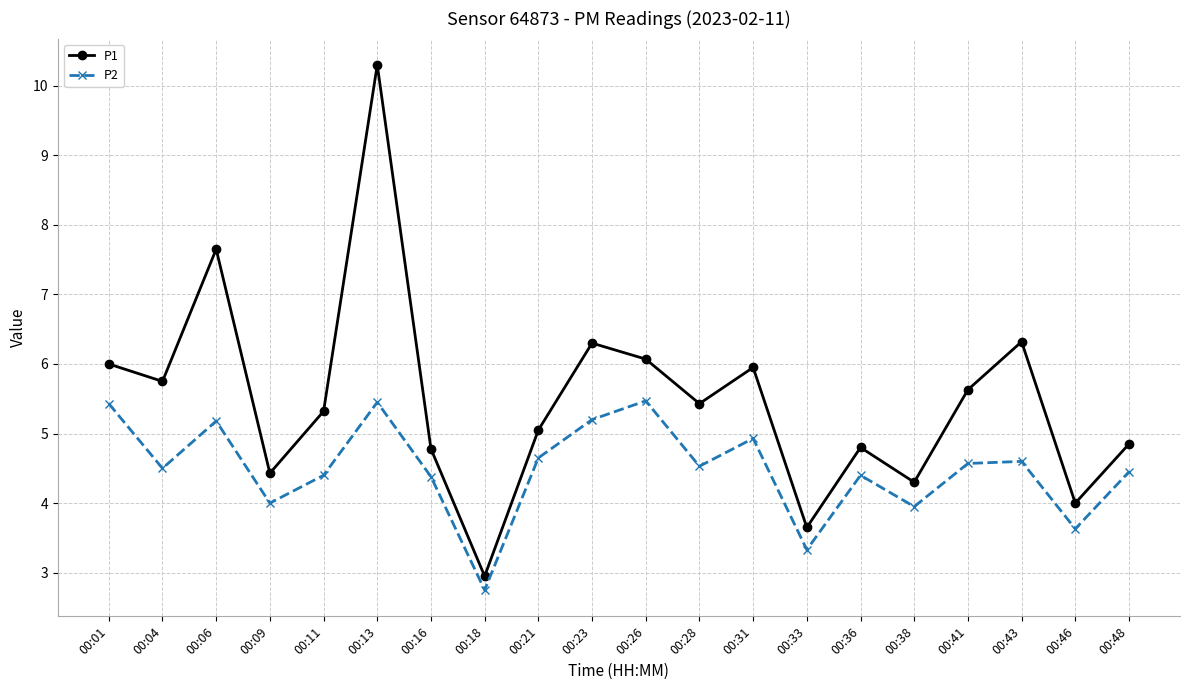

At which category does the chart reach its peak across all series?

00:13